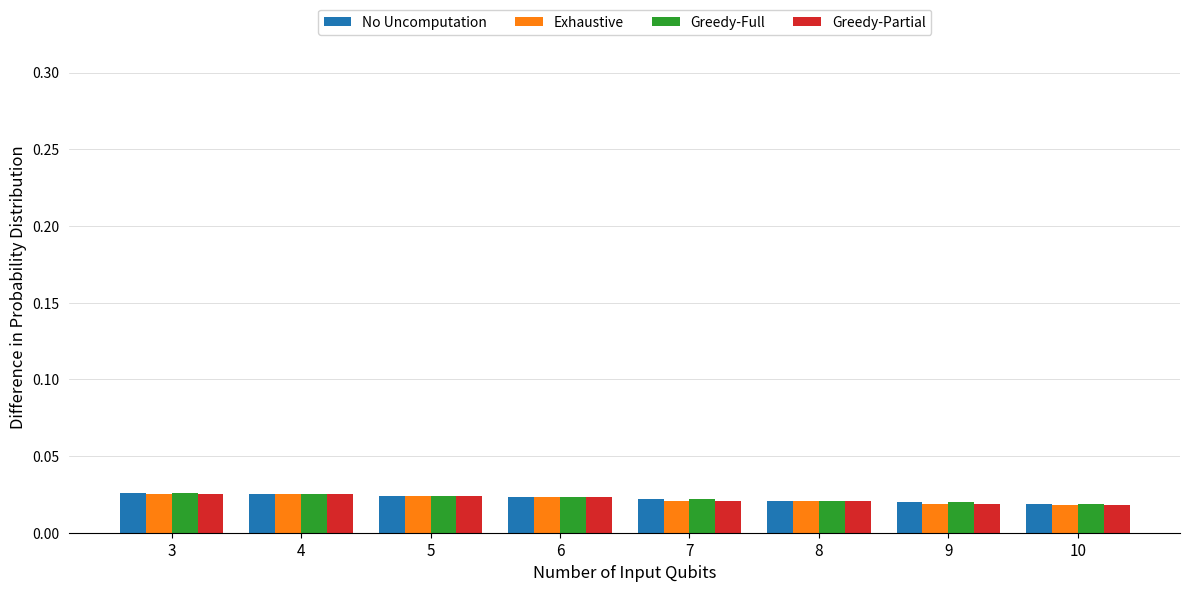

At how many categories does at least one series exceed 0?

8